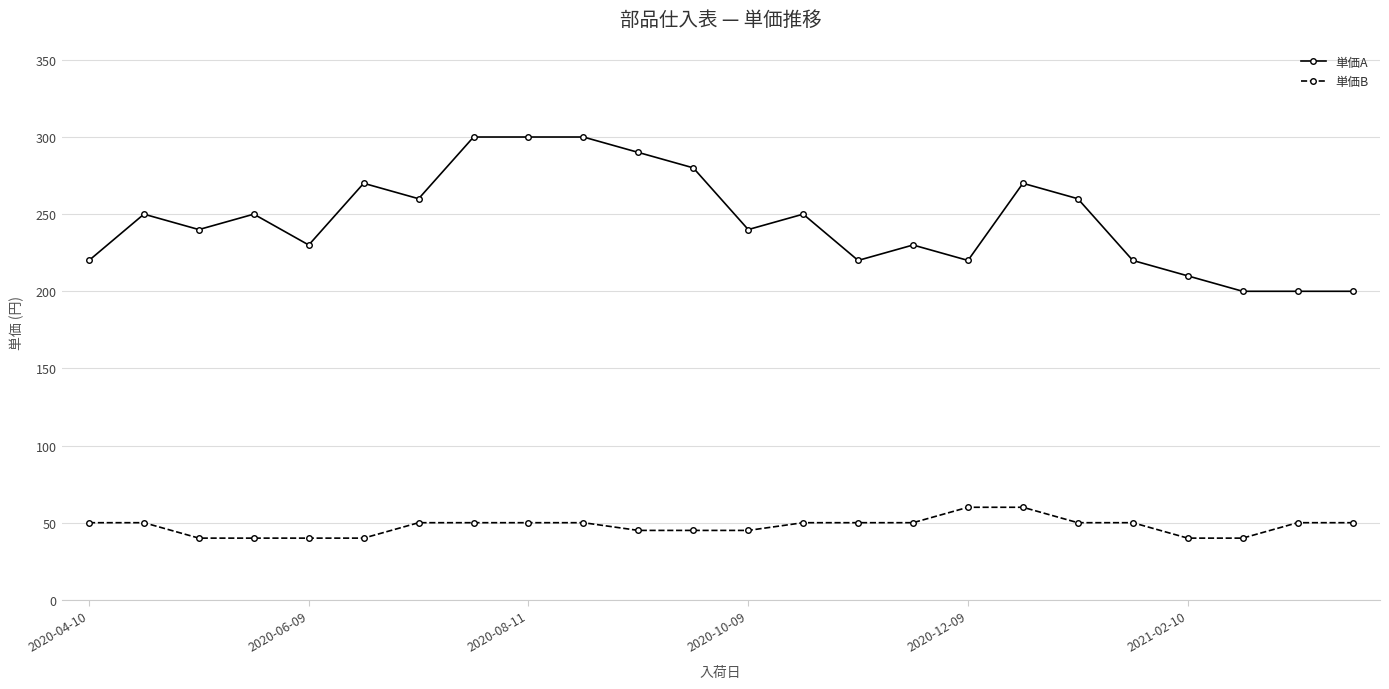

What is the difference between the maximum and minimum values in the 単価B series?

20